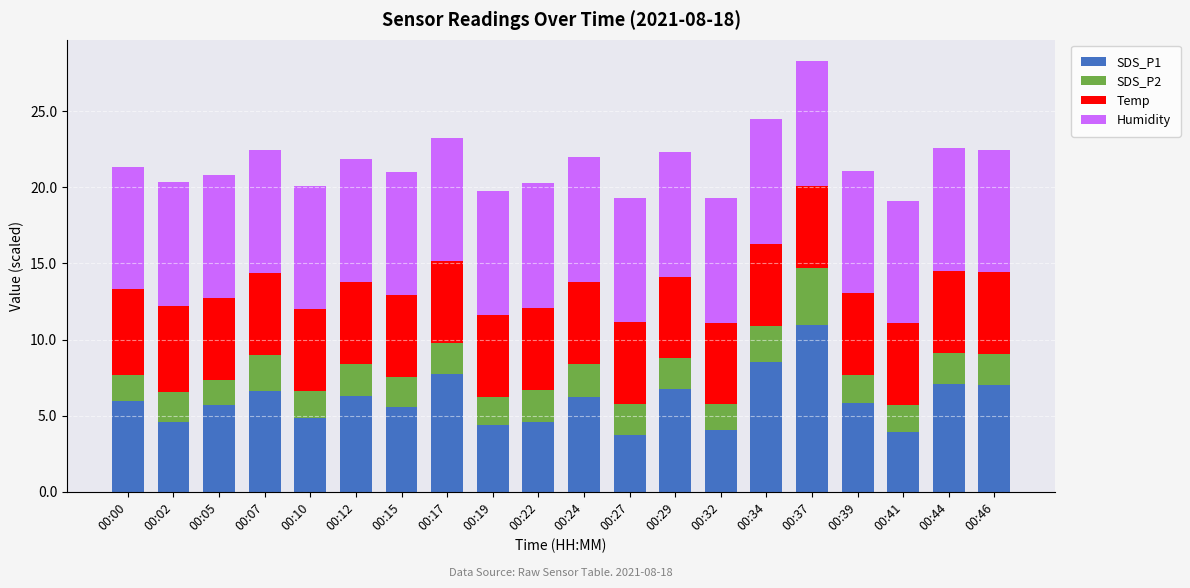

Is it true that SDS_P1 equals 3.9 at 00:41?

True